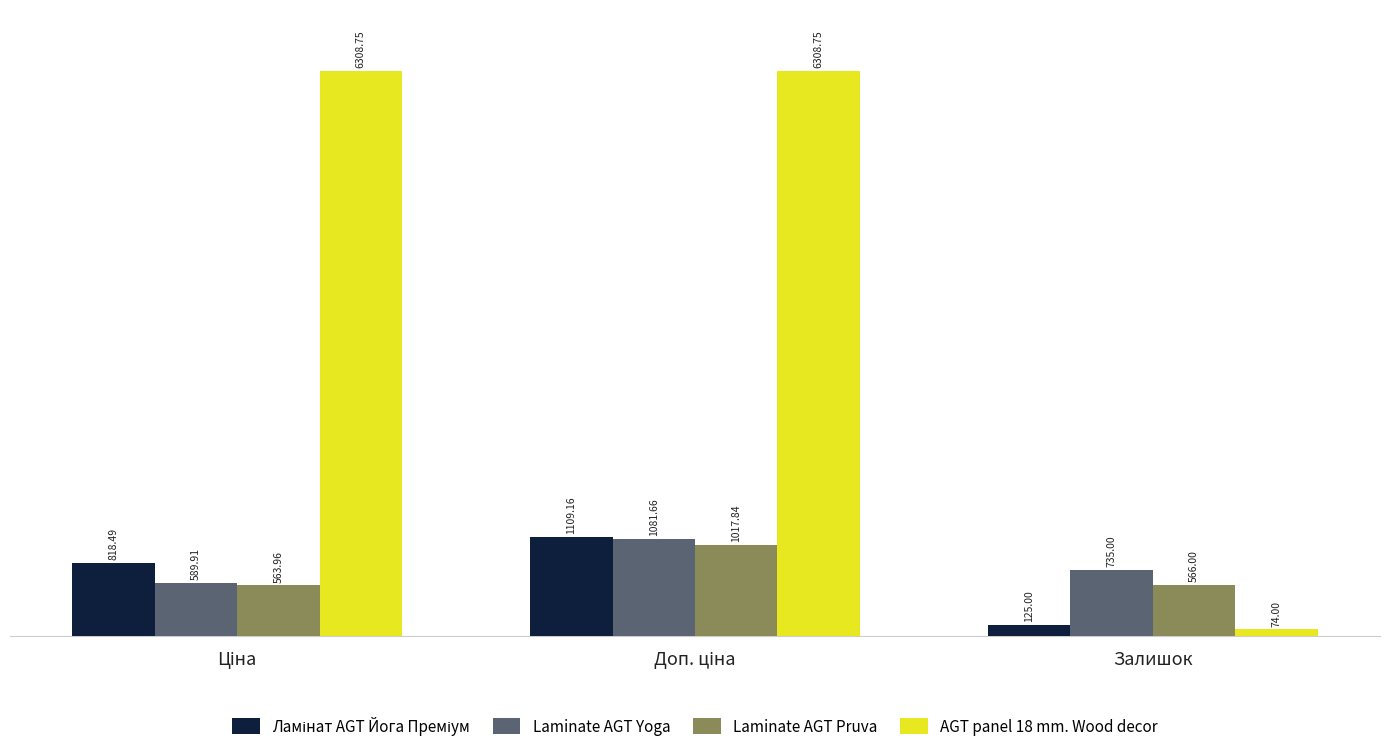

How many bars are there in each group?

4